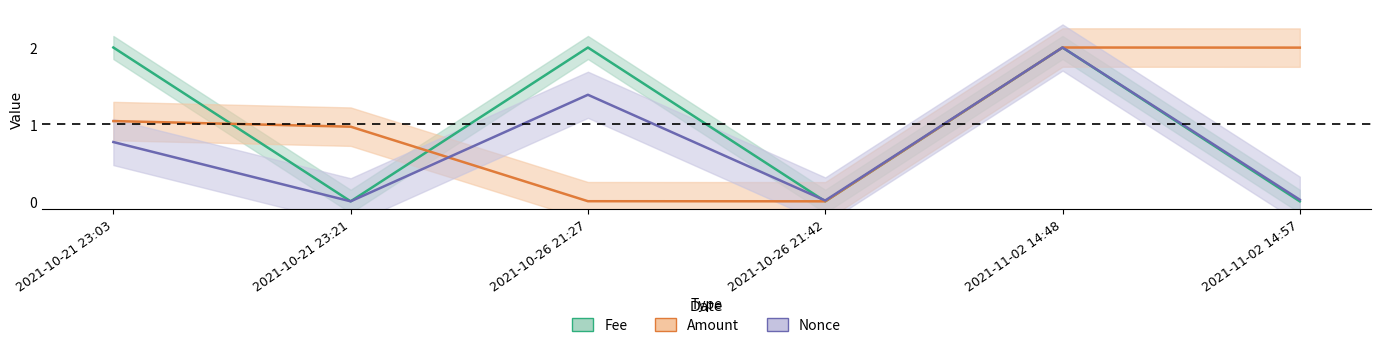

Is this an area chart (filled region under the line)?

No